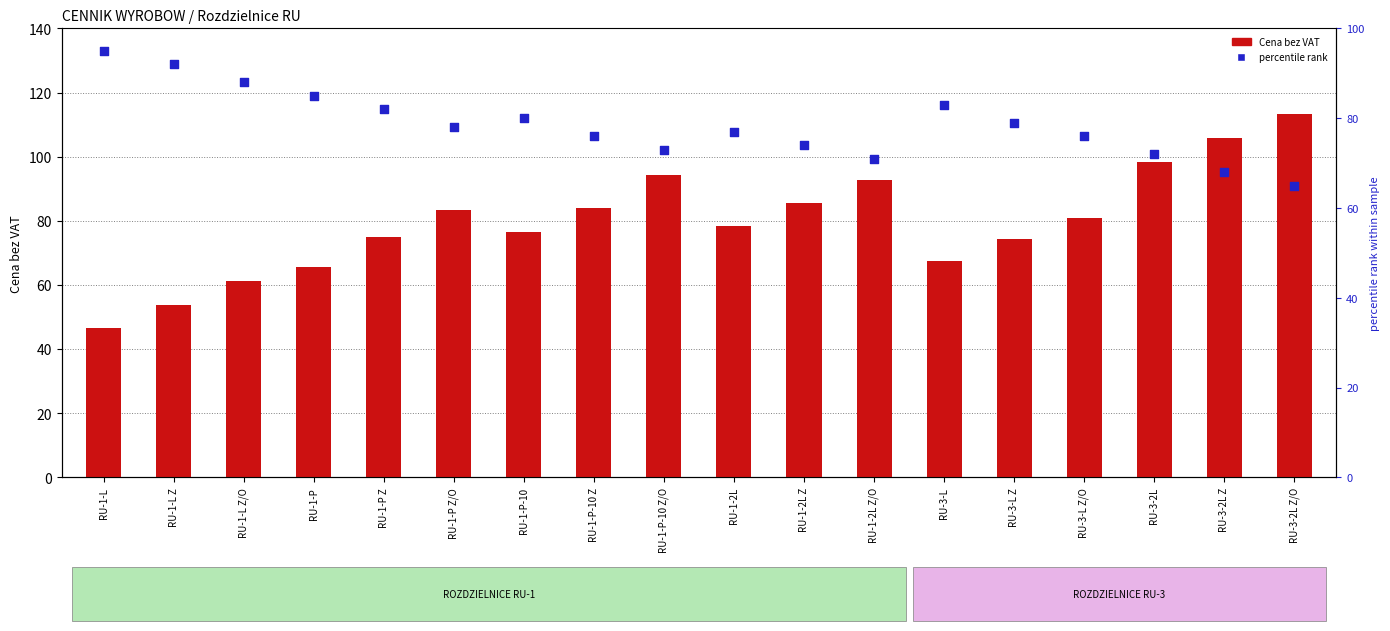

Is the value of Cena bez VAT at RU-3-2L Z/O greater than the value of percentile rank at RU-1-L Z?

Yes